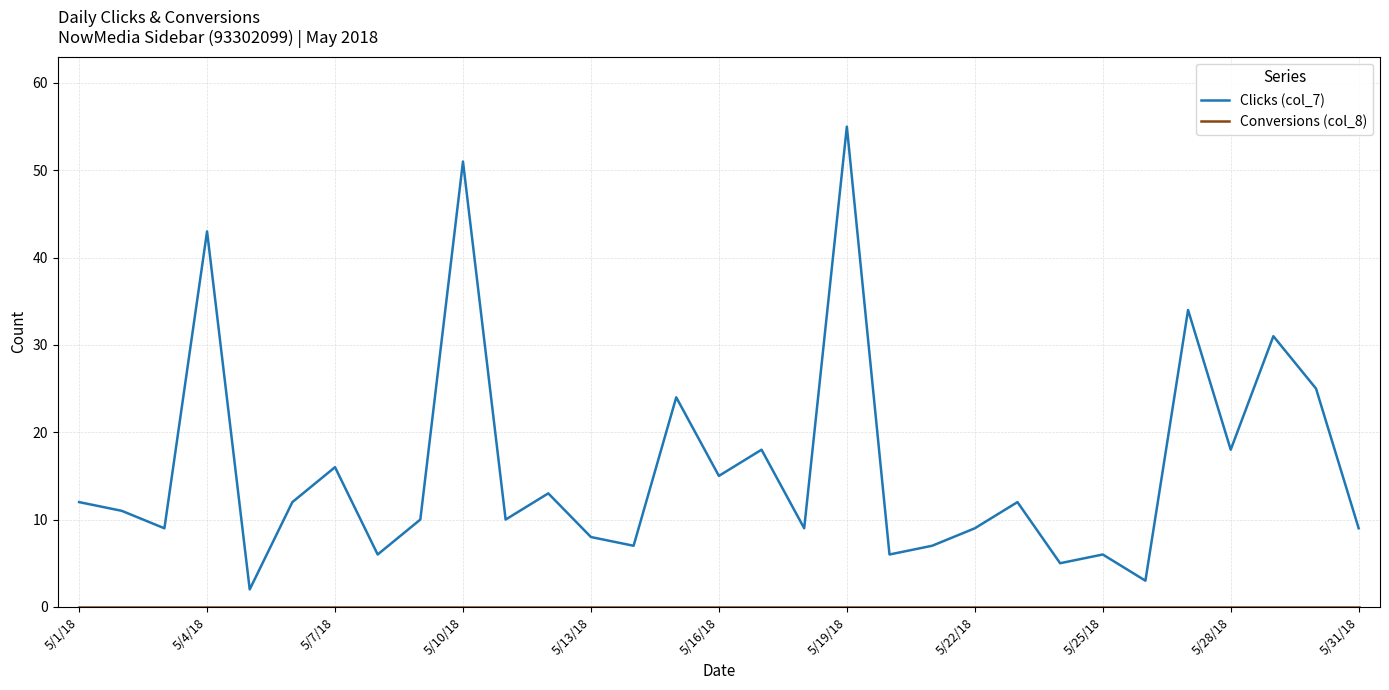

How many series are shown in this chart?

2